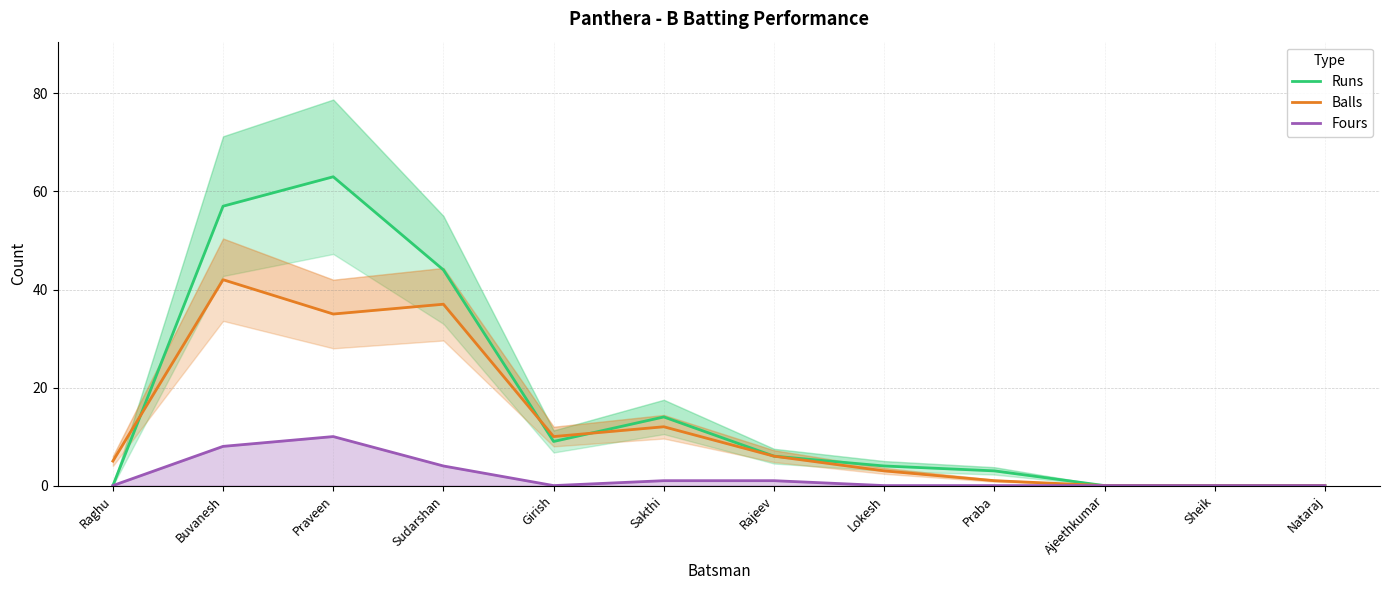

Is this an area chart (filled region under the line)?

No